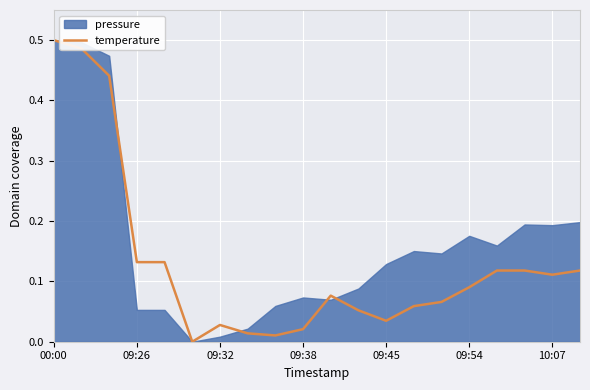

At which label does temperature reach its peak?

00:00